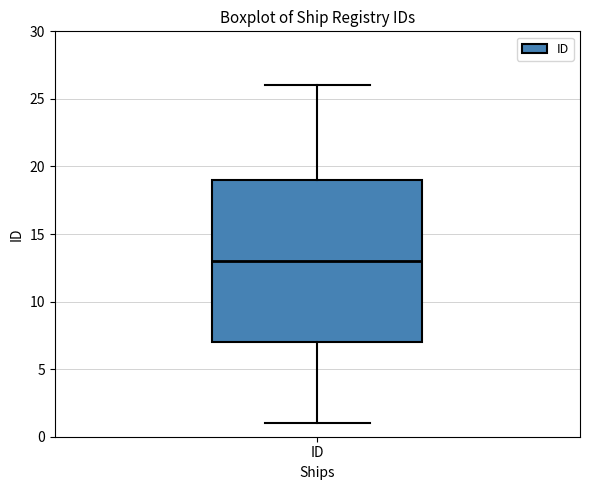

Read this box plot against the y-axis: the position of the median line, the range covered by the box, and the ends of both whiskers. The values are not printed on the chart, so give them approximately, as read against the axis.

median 13, box 7 to 19, whiskers 1 to 26